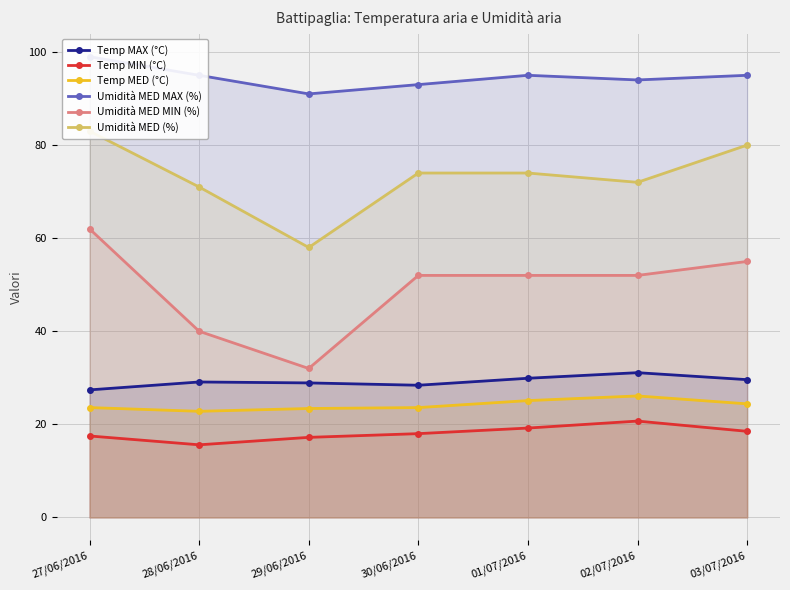

True or false: Umidità MED MAX (%) and Umidità MED (%) intersect in this chart.

False